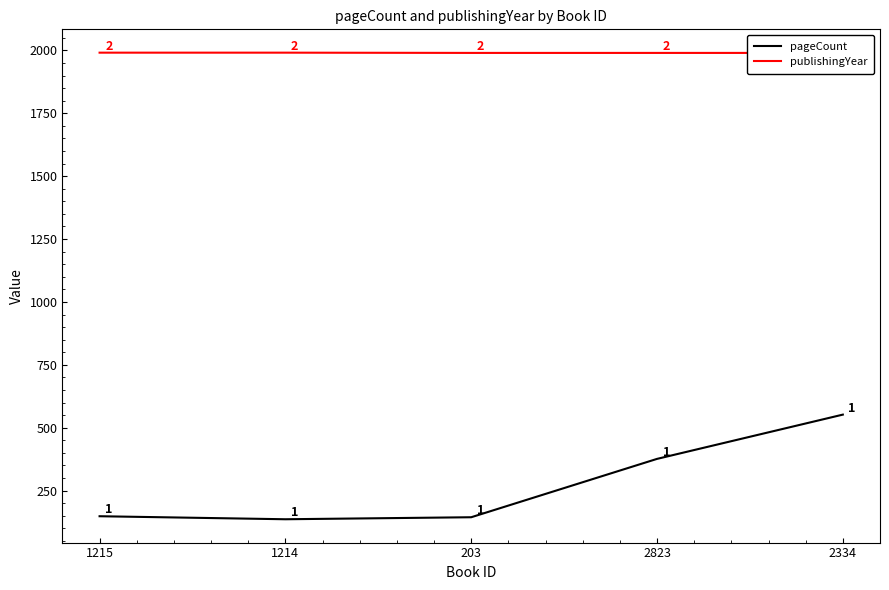

Which has a higher value, 203 or 2334?

2334